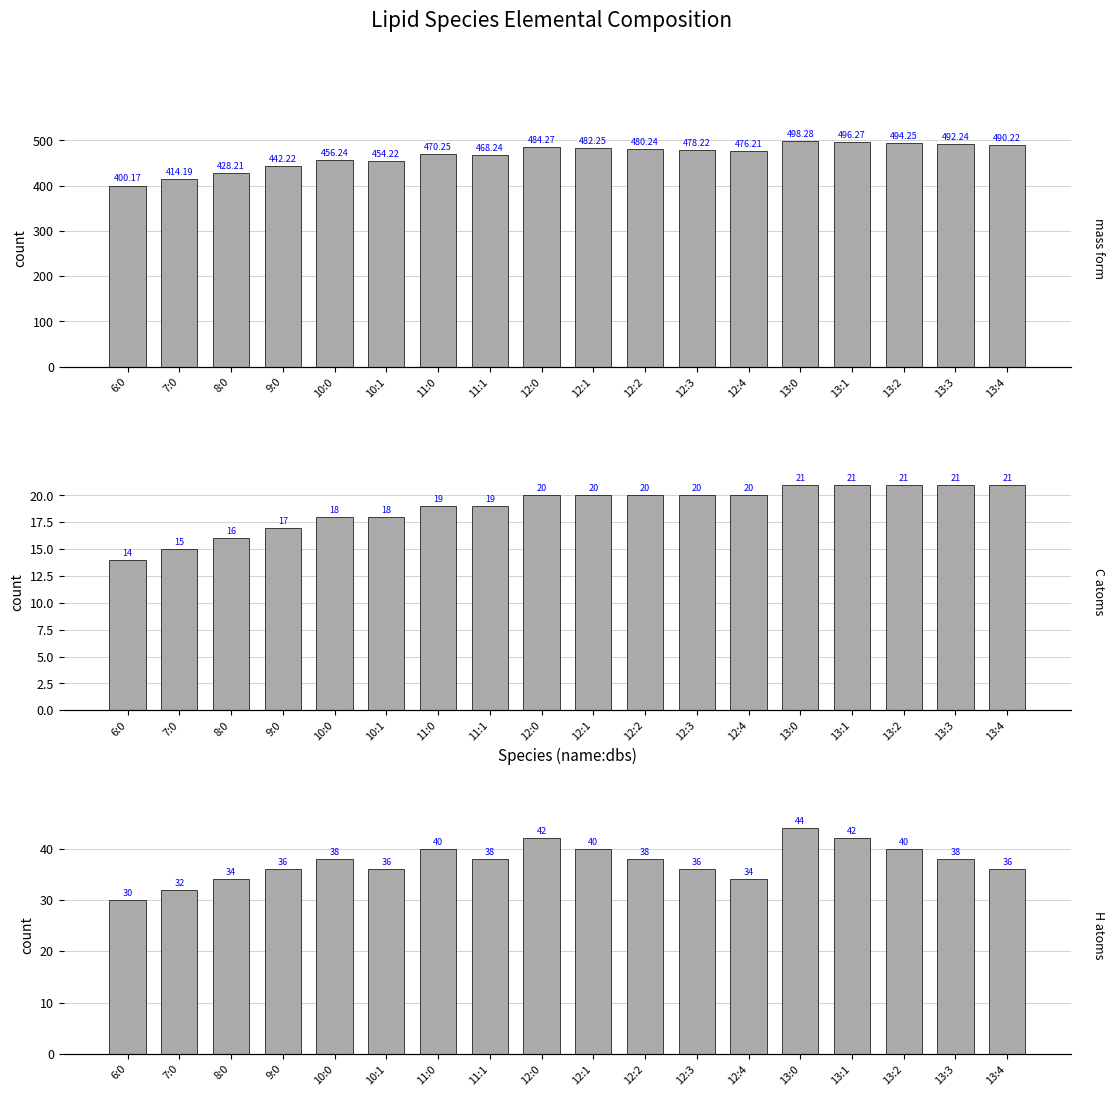

What is the value of the mass [+HCOO] bar at the 8th from the left?

468.2